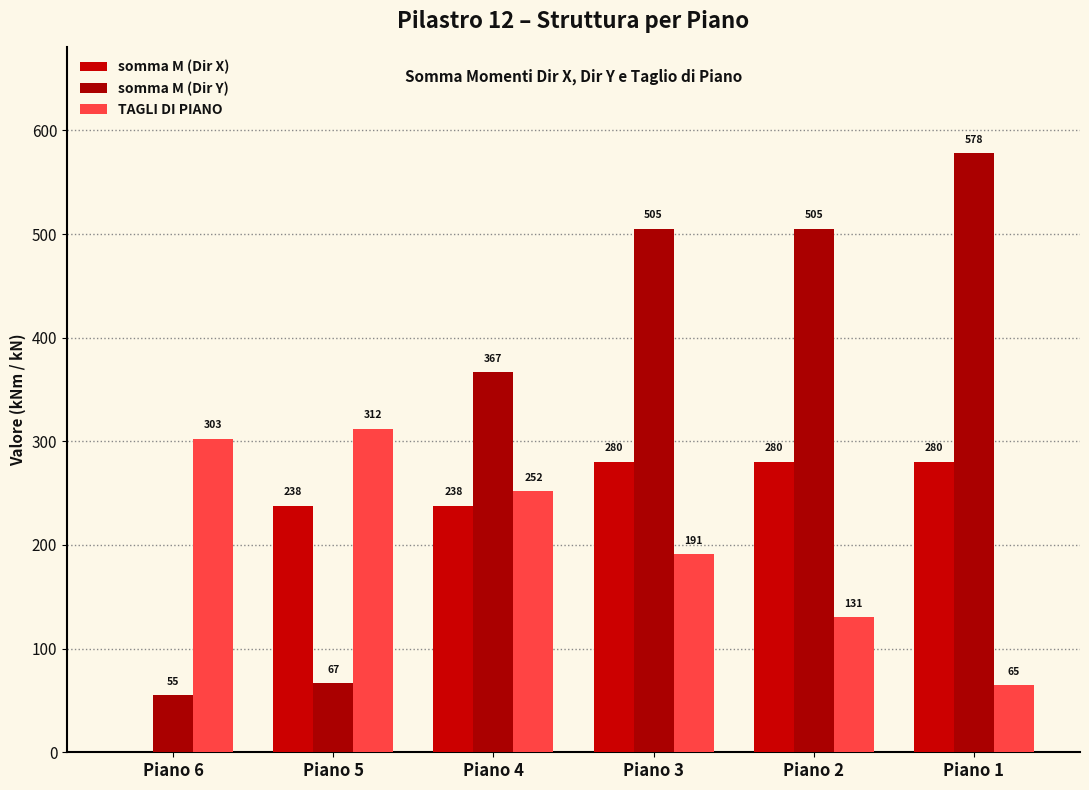

What is the sum of all somma M (Dir X) values?

1317.0